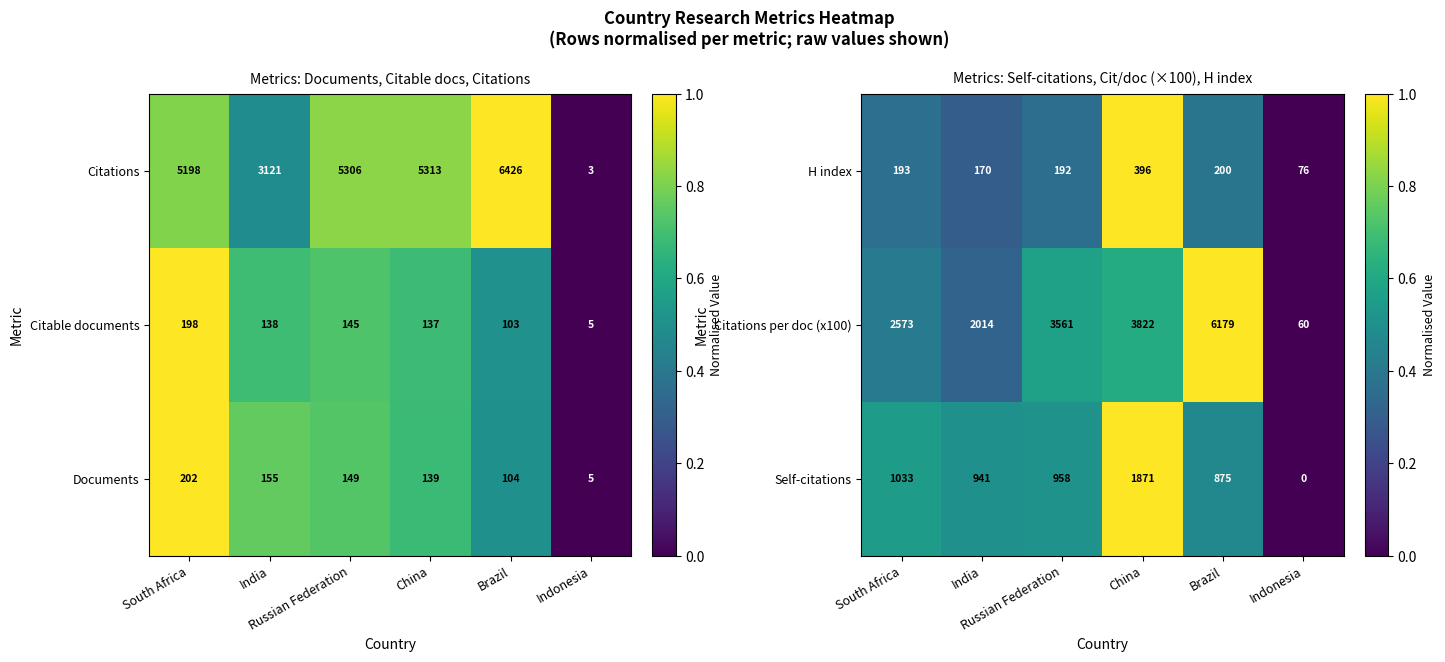

What is the difference between the maximum and minimum values in the Self-citations series?

1871